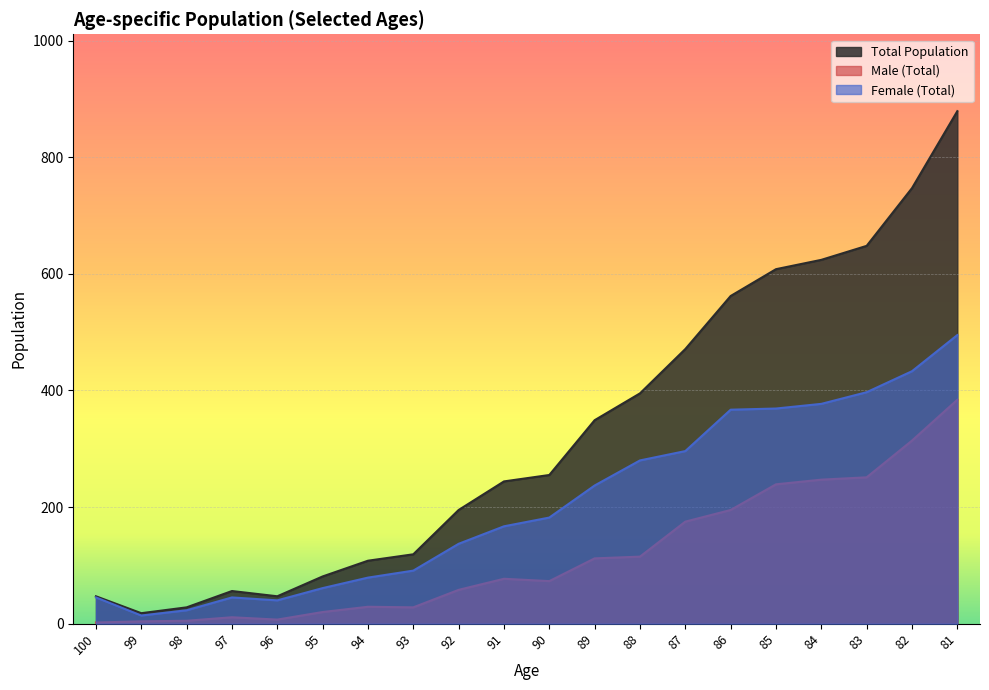

What are all the series names shown in the legend?

Total Population, Male (Total), Female (Total)